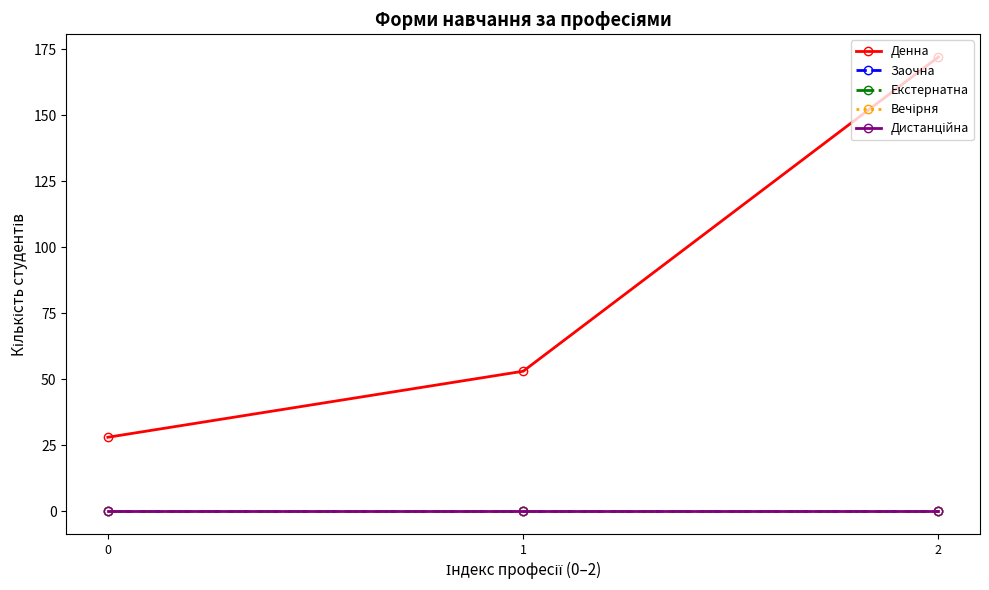

Where is Денна nearest to the value 100?

1